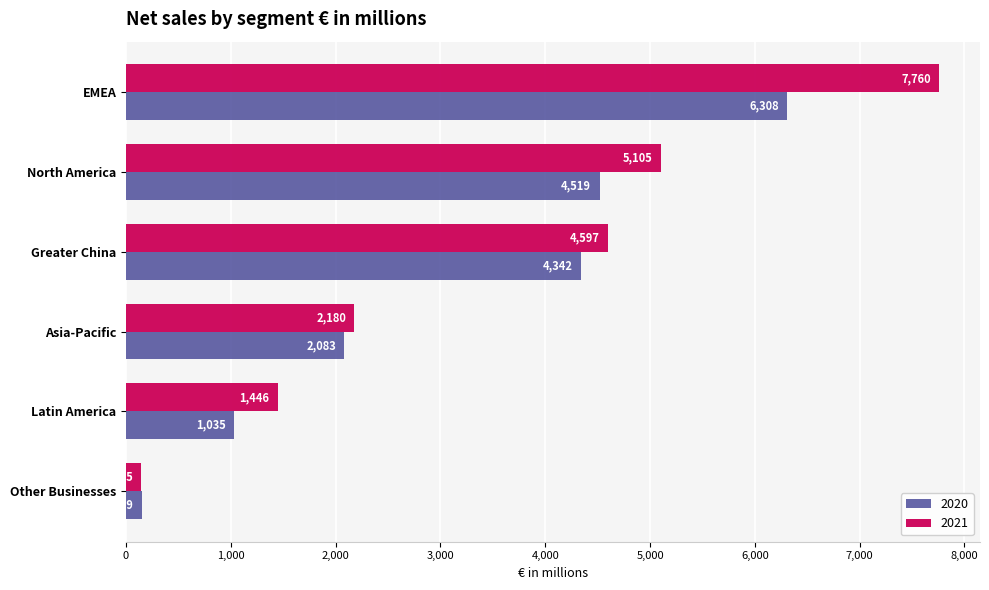

The 2021 series shows 4597 at Greater China. True or false?

True